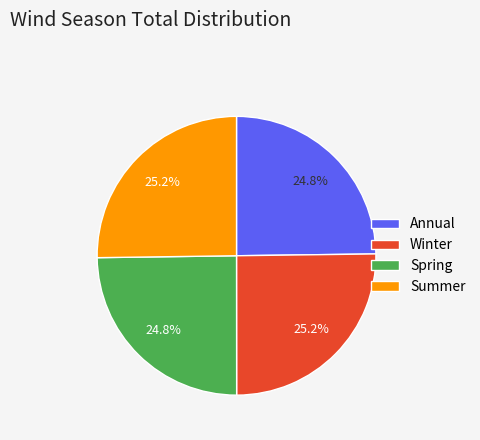

To the nearest percent, what is the average slice percentage?

25%